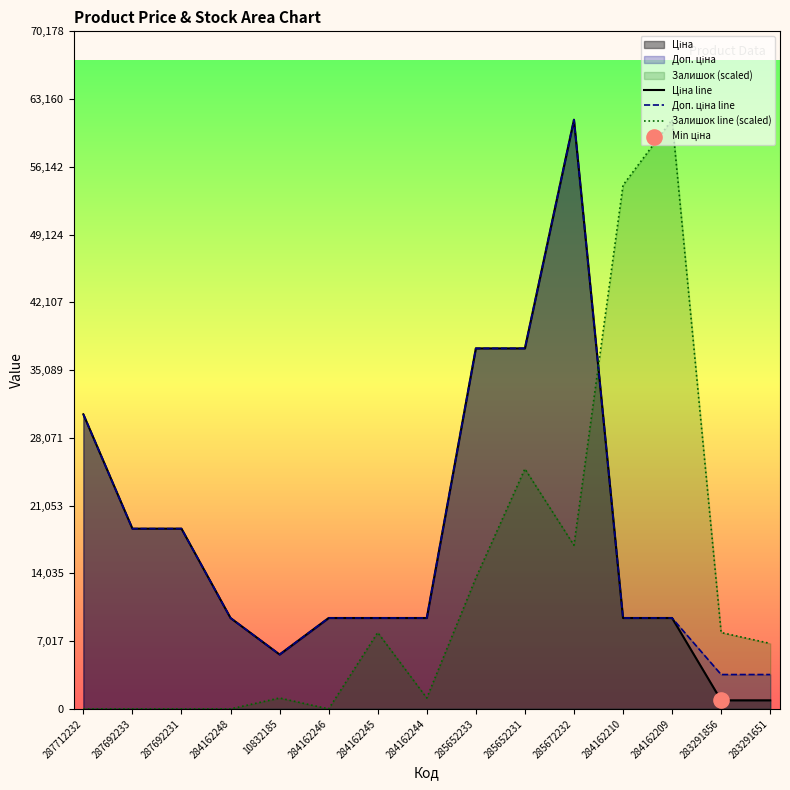

At which category is the sum across all series the highest?

285672232